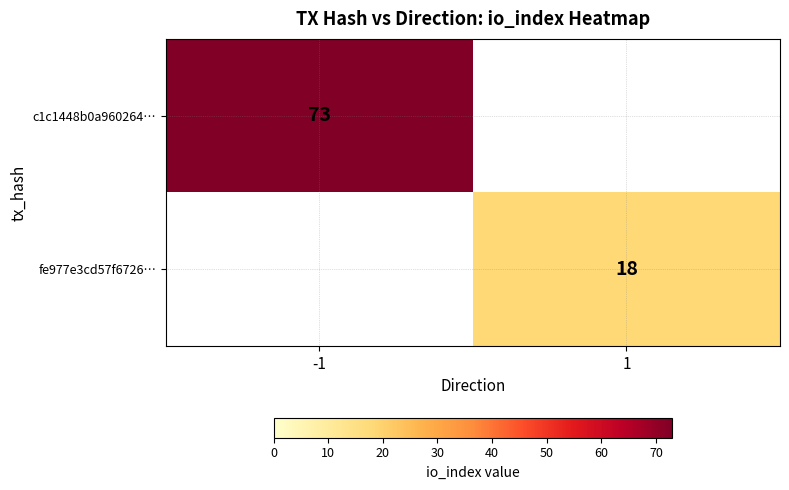

The fe977e3cd57f6726… series shows 18 at 1. True or false?

True